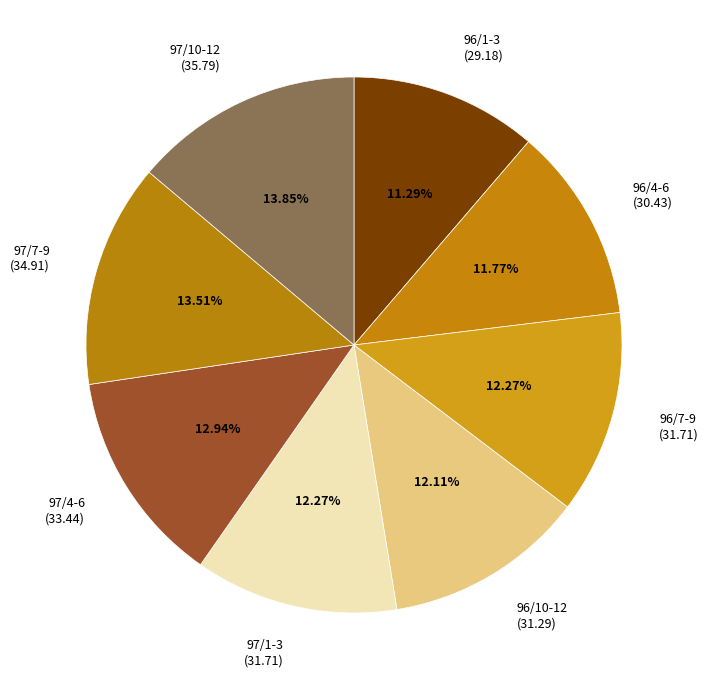

How many segments does this pie chart have?

8